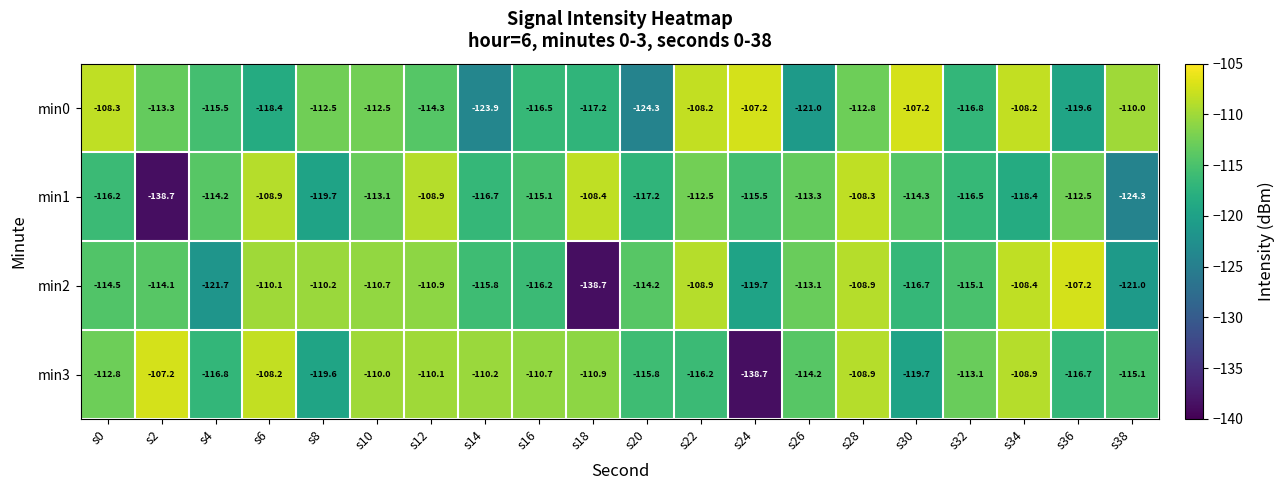

At how many categories does at least one series exceed -135?

20